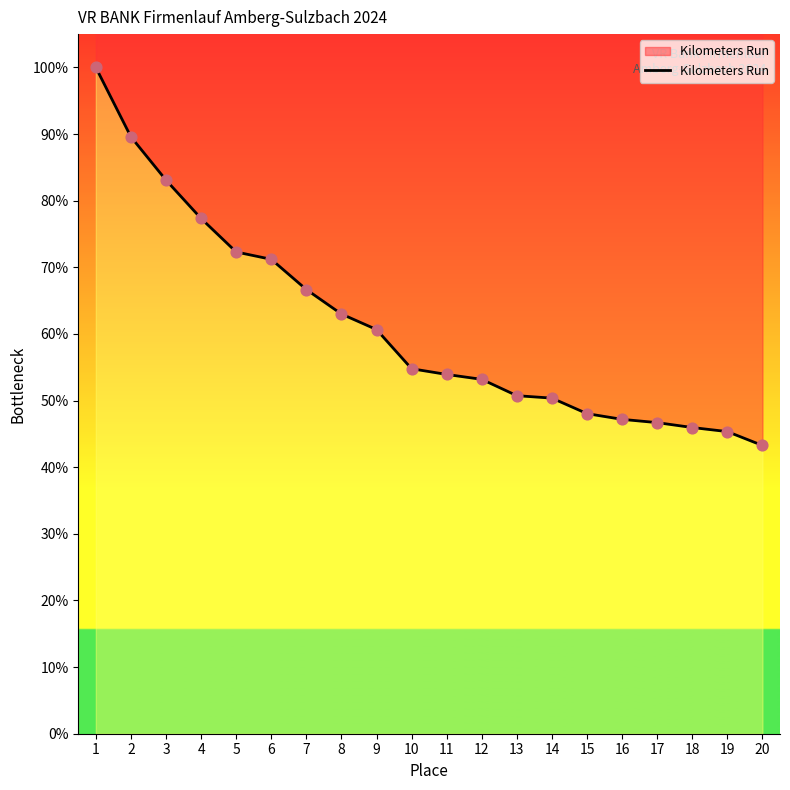

What is the change in value from 15 to 18?

-17